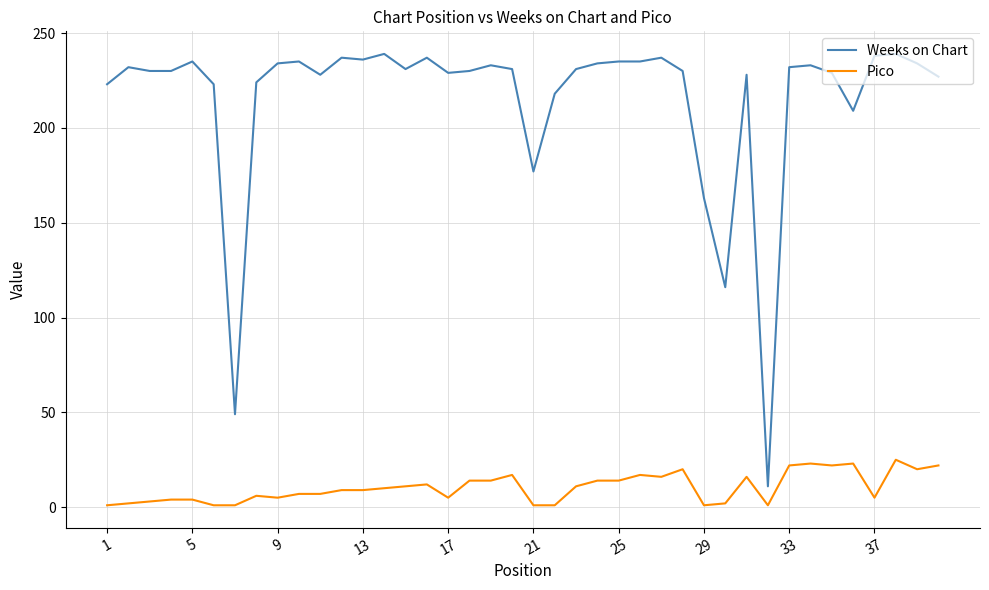

Which series has the largest total across all categories?

Weeks on Chart